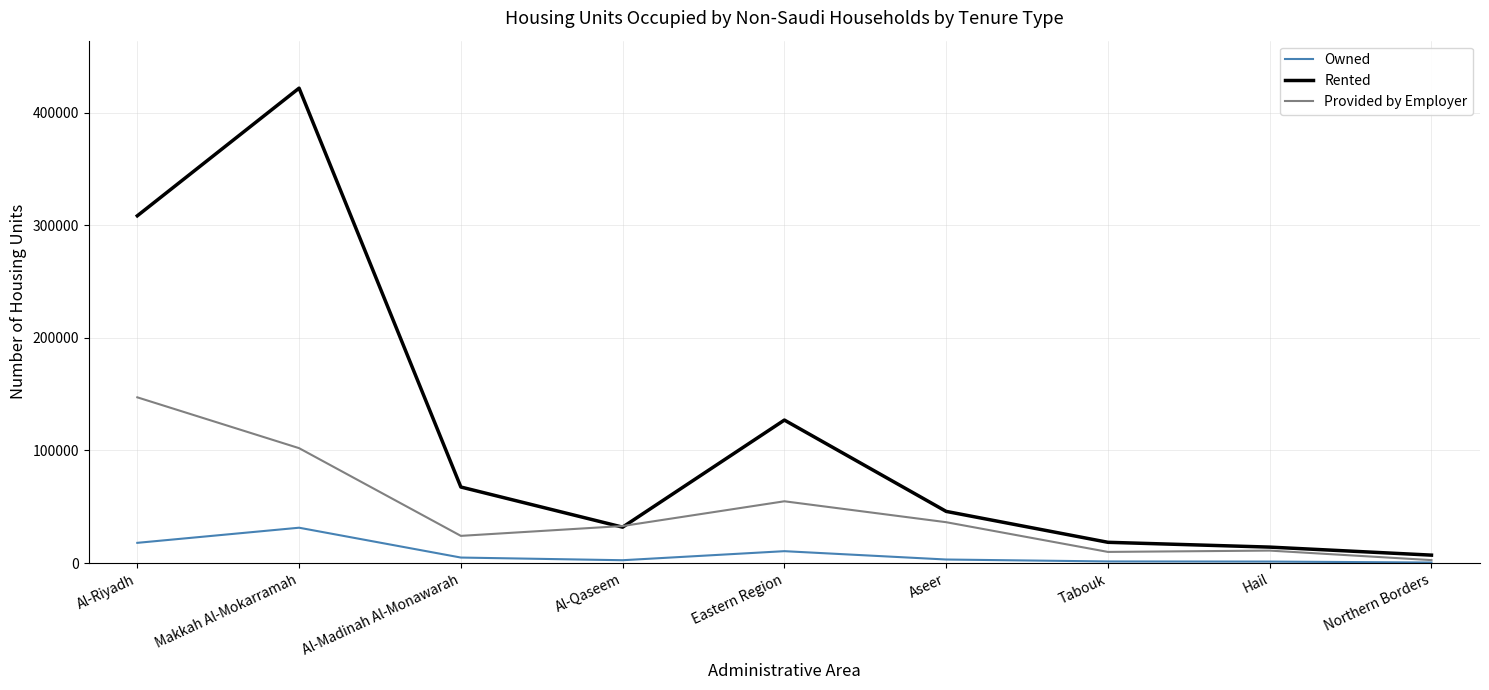

Which category has the highest value across all series?

Makkah Al-Mokarramah